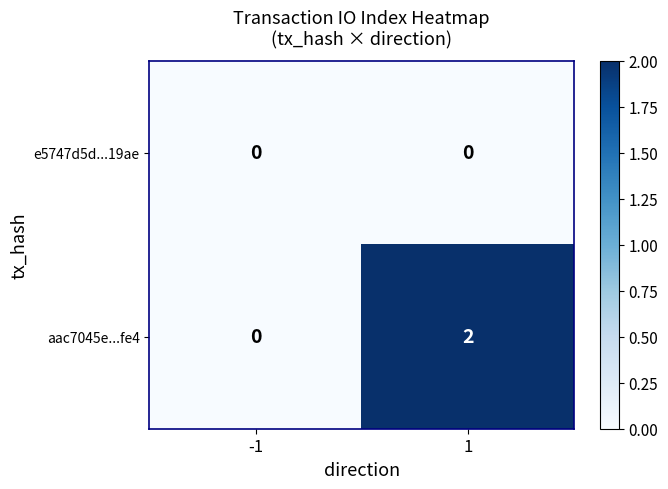

Which series has the largest range (max minus min)?

aac7045e...fe4